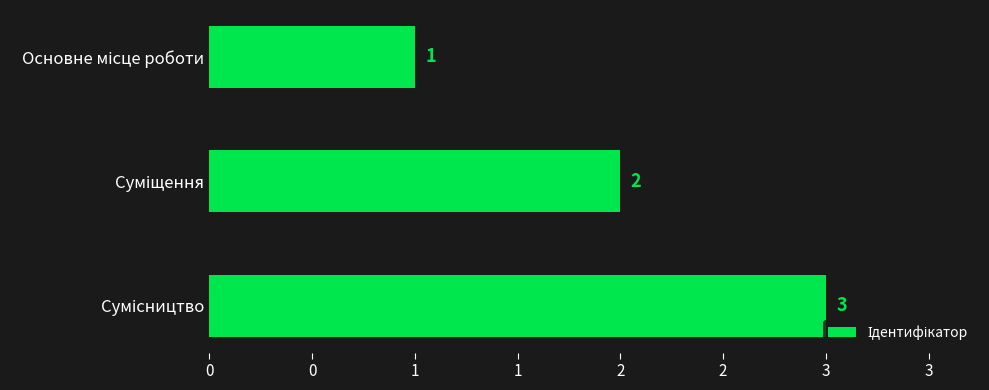

Are the bars horizontal?

Yes